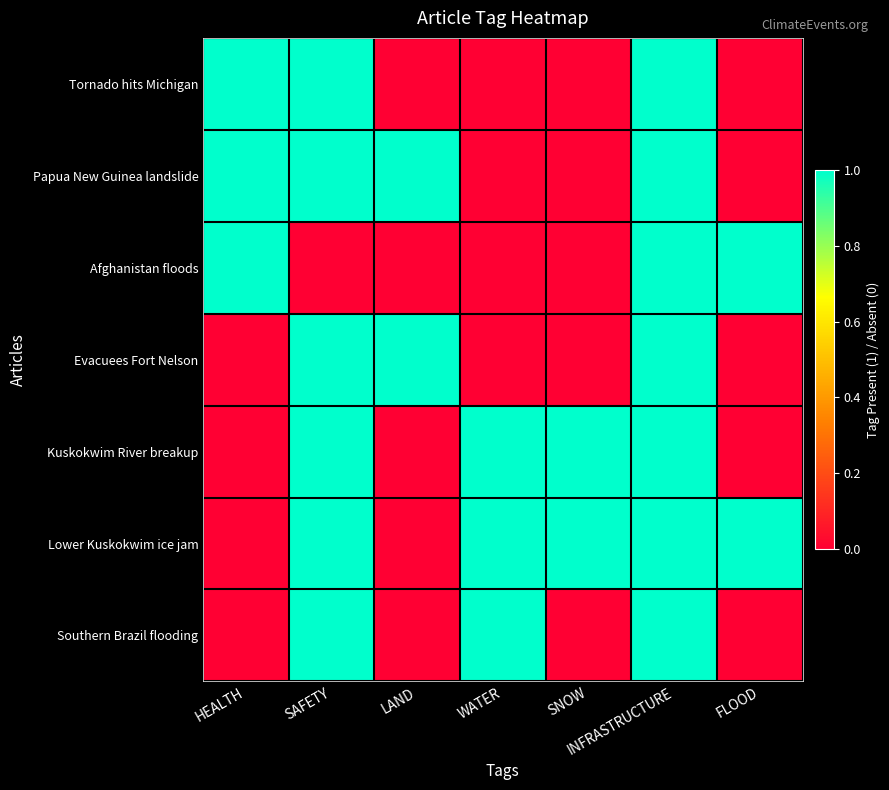

Count the number of data series in this chart.

7